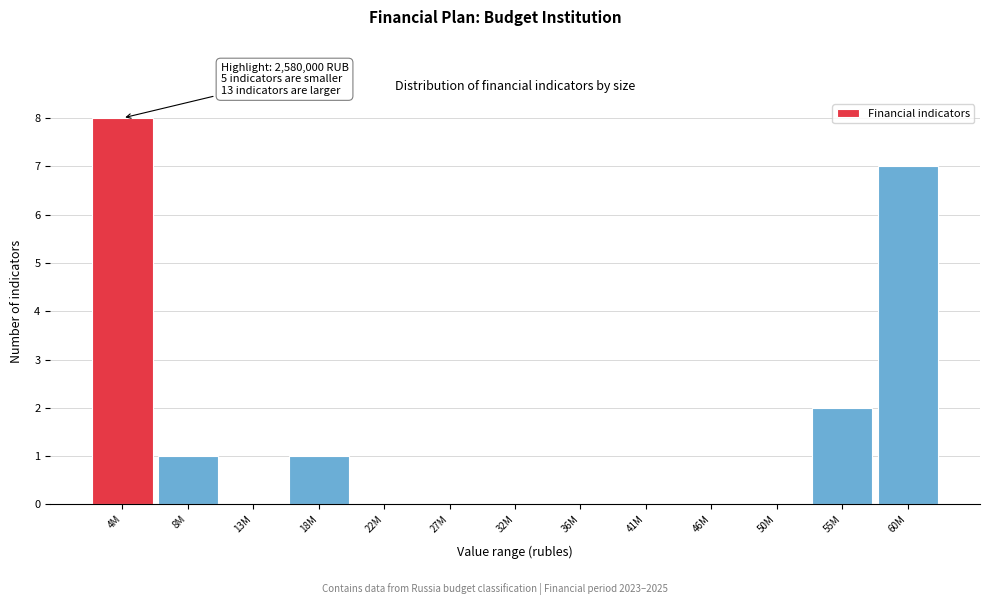

Reading left to right, transcribe all the data shown in this chart.

4M=8	8M=1	13M=0	18M=1	22M=0	27M=0	32M=0	36M=0	41M=0	46M=0	50M=0	55M=2	60M=7